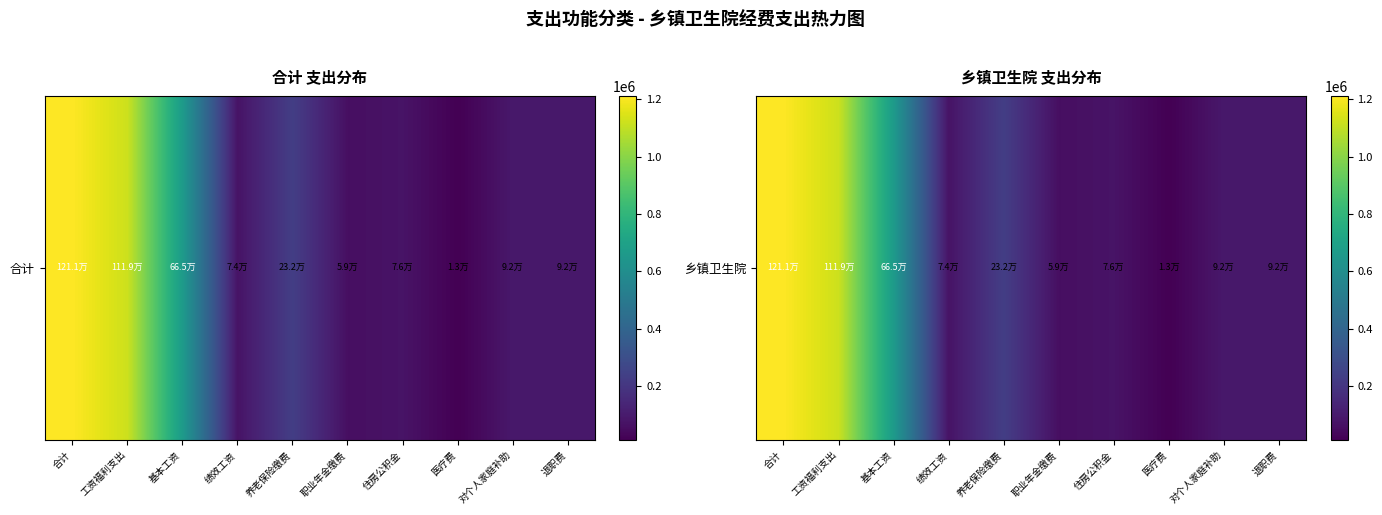

Is it true that the value at 工资福利支出 is 291217.5?

False